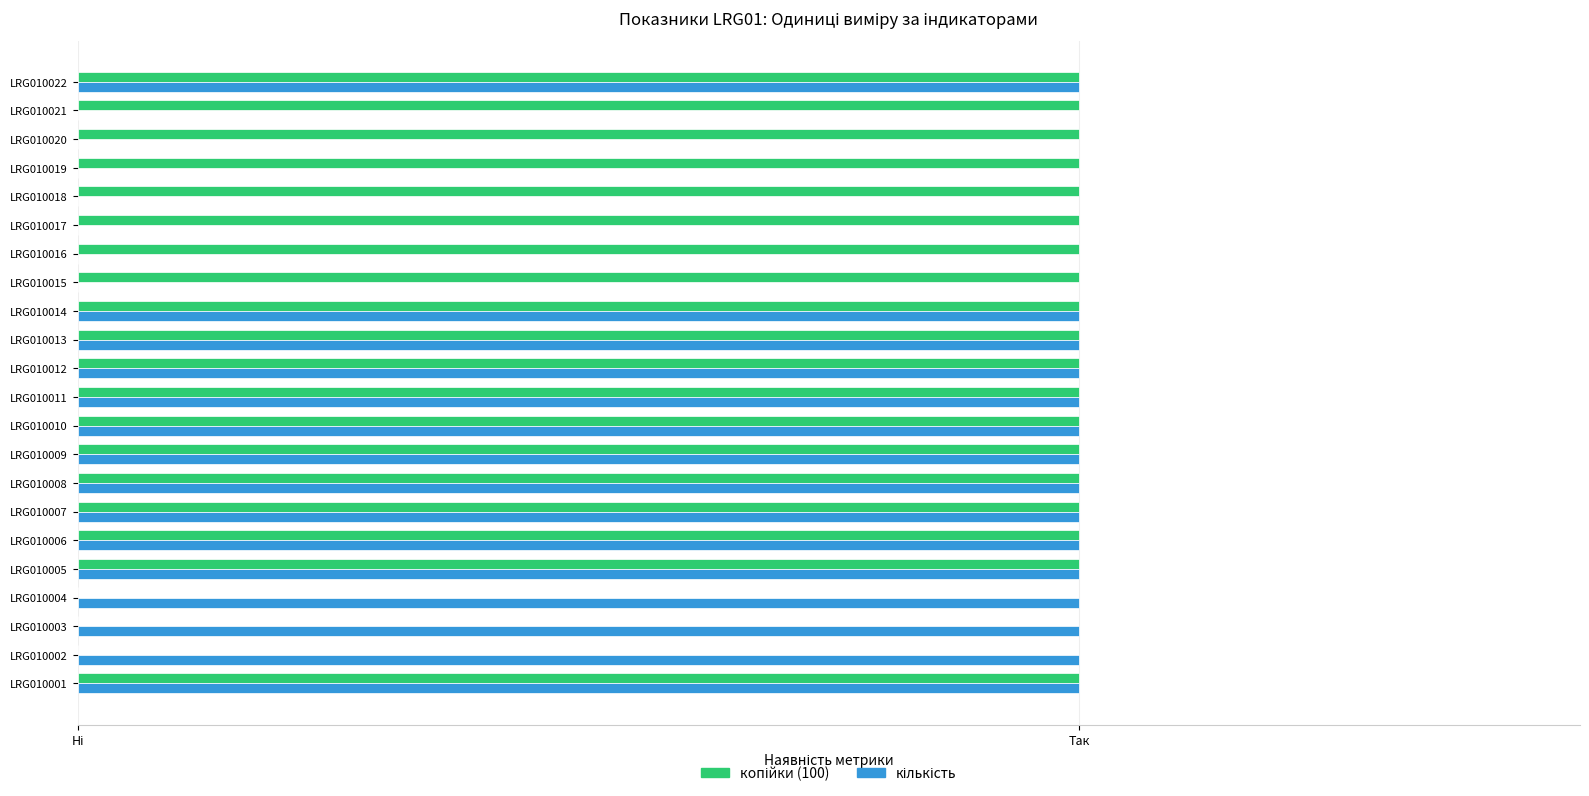

What are all the series names shown in the legend?

копійки (100), кількість